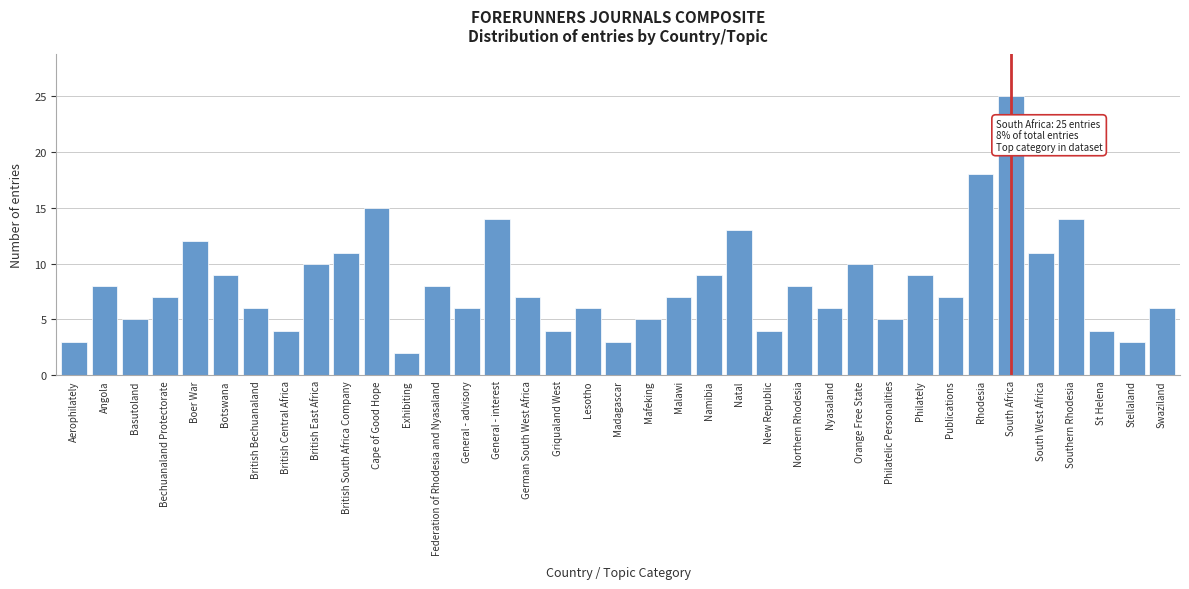

True or false: the data shows 5 at British Central Africa.

False